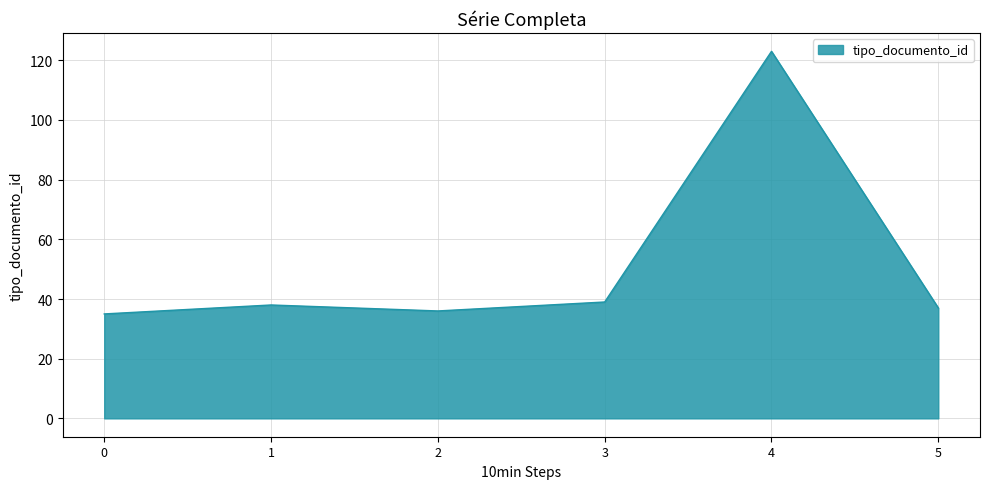

What is the greatest value displayed?

123